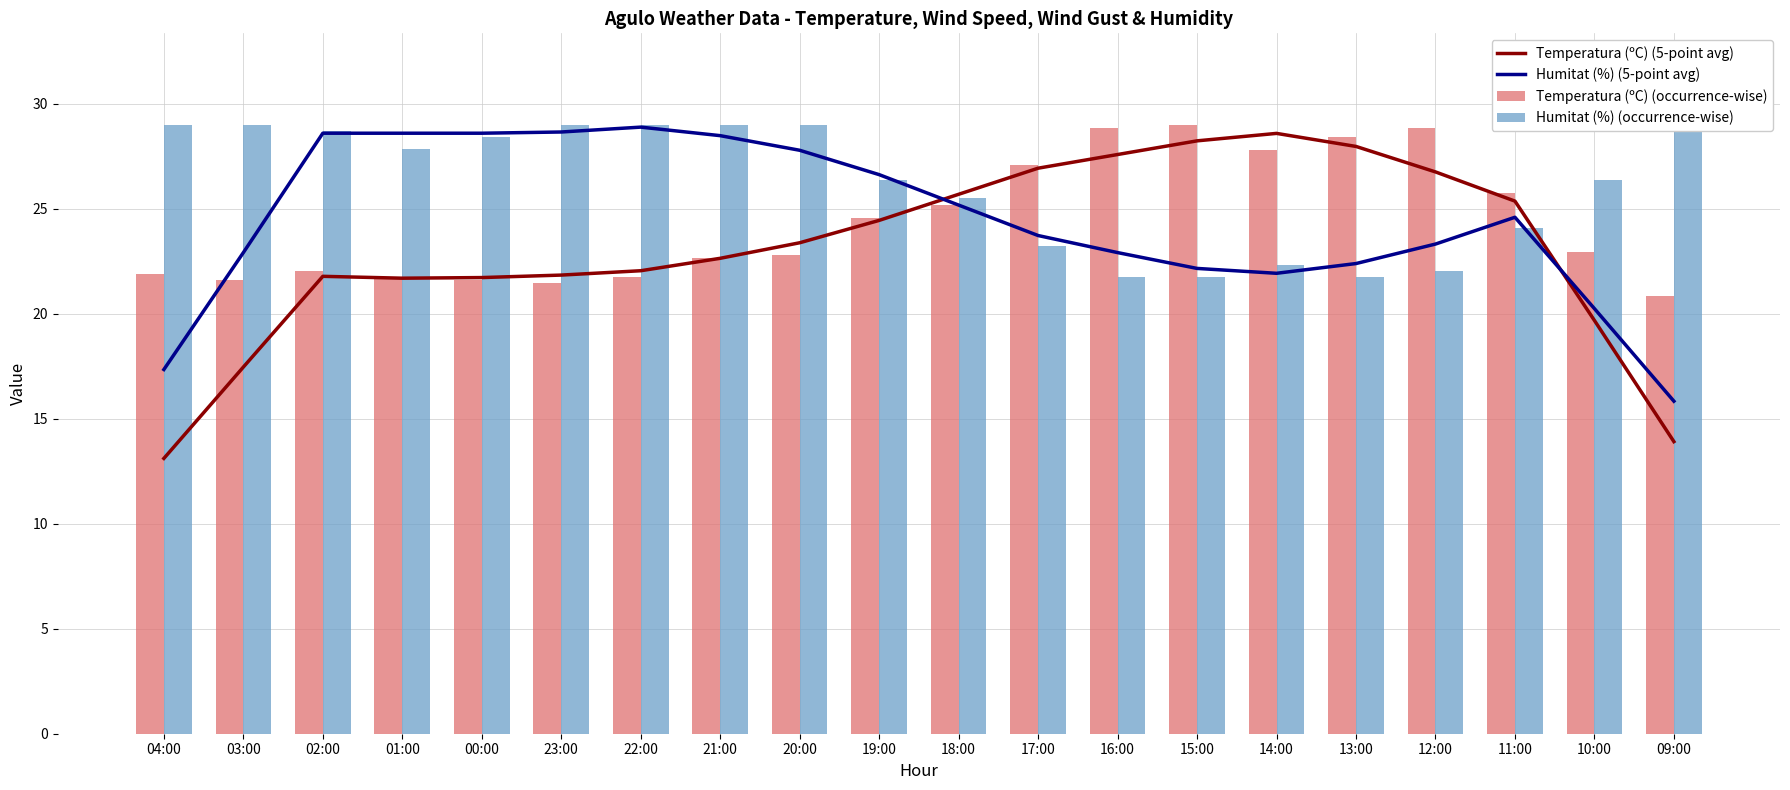

What is the value of the Temperatura (ºC) (5-point avg) bar at the 11th from the left?

25.7